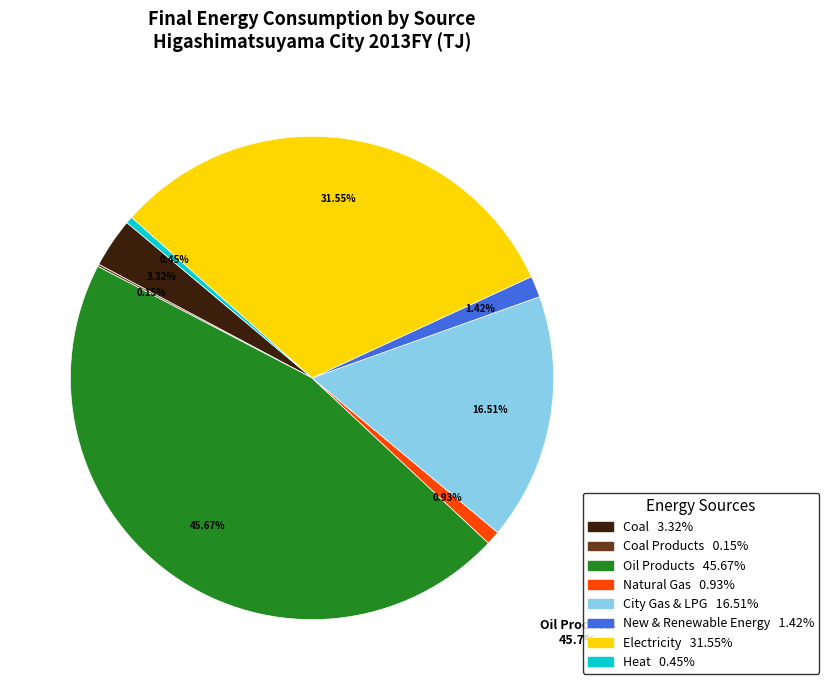

Which category has the biggest portion of the pie?

Oil Products